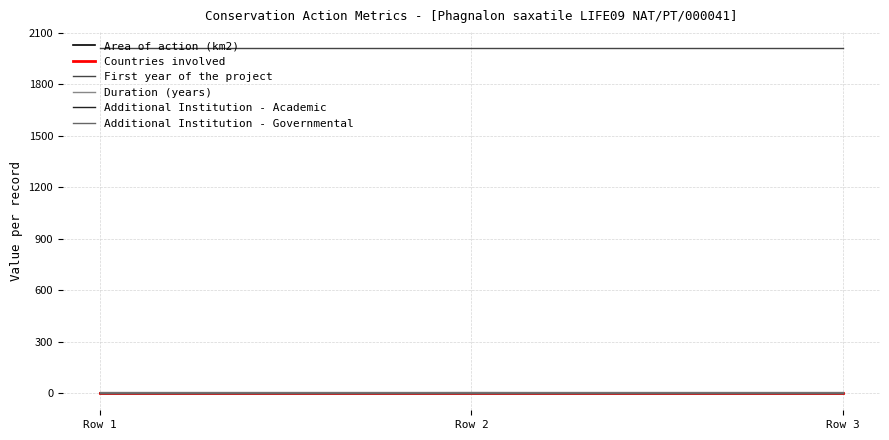

Reading left to right, what are all the values shown in this chart?

Area of action (km2): Row 1=0.0	Row 2=1.4	Row 3=0.3
Countries involved: Row 1=1.0	Row 2=1.0	Row 3=1.0
First year of the project: Row 1=2010.0	Row 2=2010.0	Row 3=2010.0
Duration (years): Row 1=5.0	Row 2=5.0	Row 3=5.0
Additional Institution - Academic: Row 1=0.0	Row 2=0.0	Row 3=0.0
Additional Institution - Governmental: Row 1=0.0	Row 2=0.0	Row 3=0.0